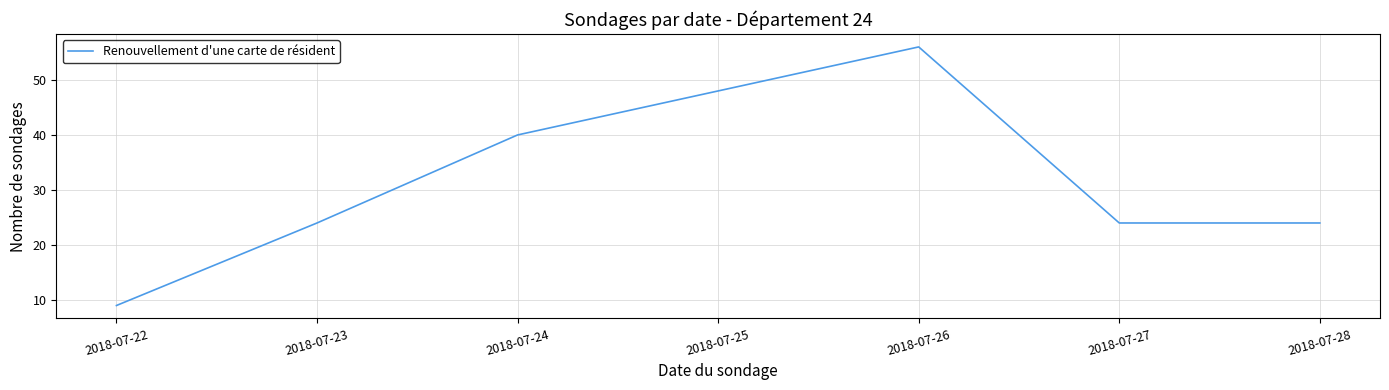

Between 2018-07-22 and 2018-07-25, which is larger?

2018-07-25